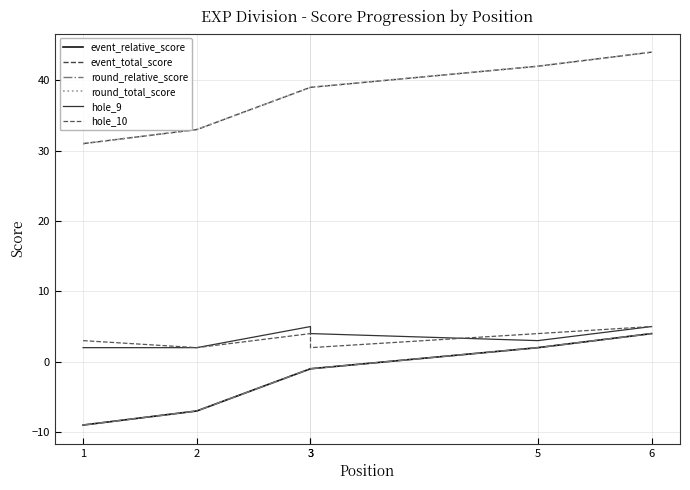

True or false: event_total_score and hole_9 cross at least once.

False